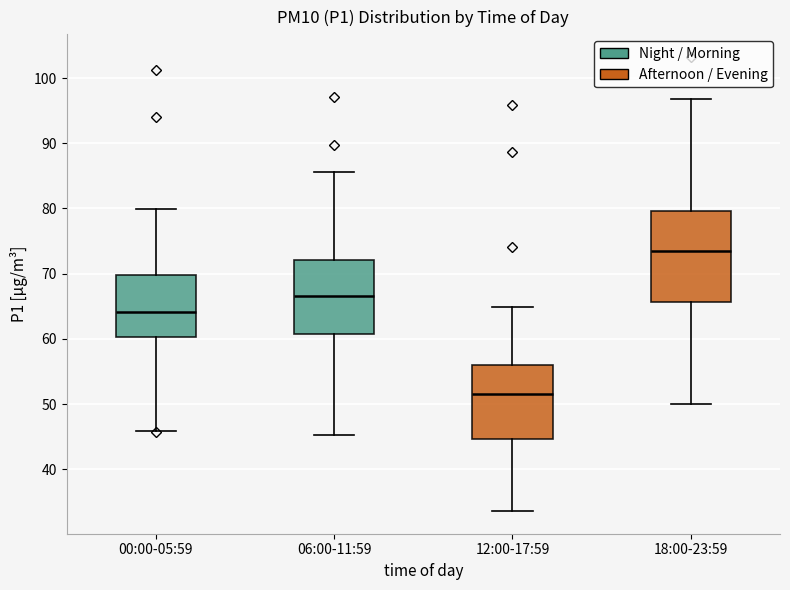

Which box is the tallest, from its lower edge to its upper edge?

18:00-23:59